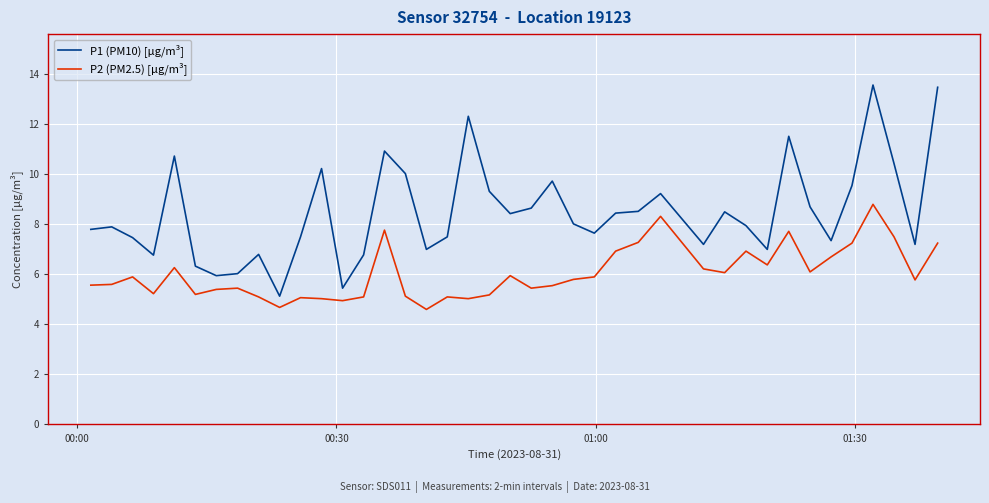

Which series has the largest range (max minus min)?

P1 (PM10) [µg/m³]